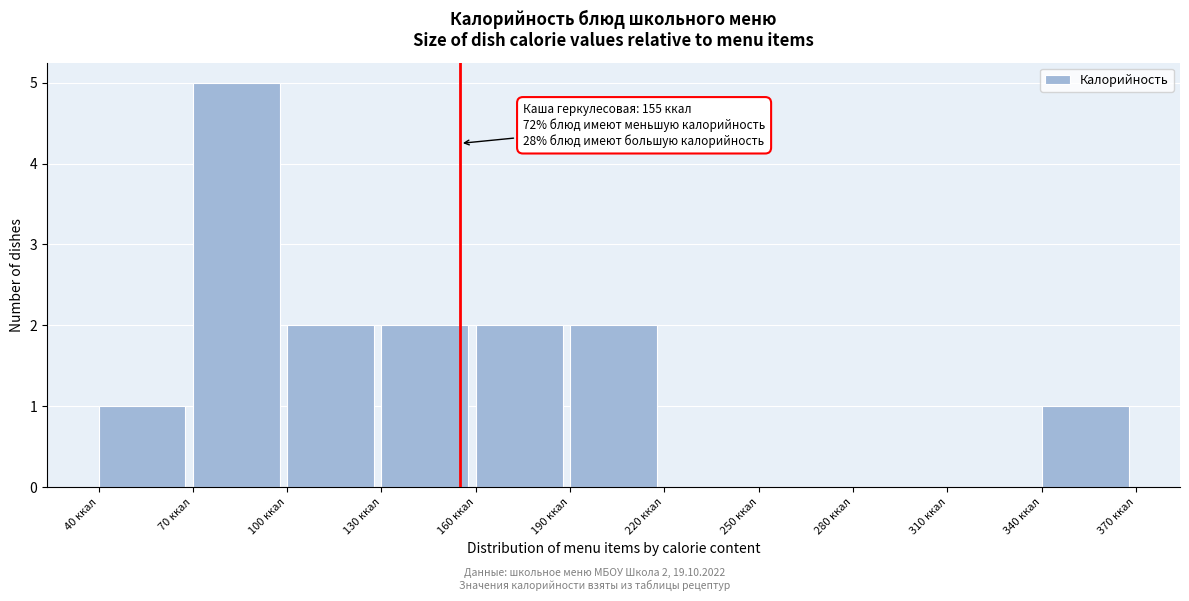

Over which range of the x-axis is the bar tallest?

70 to 100